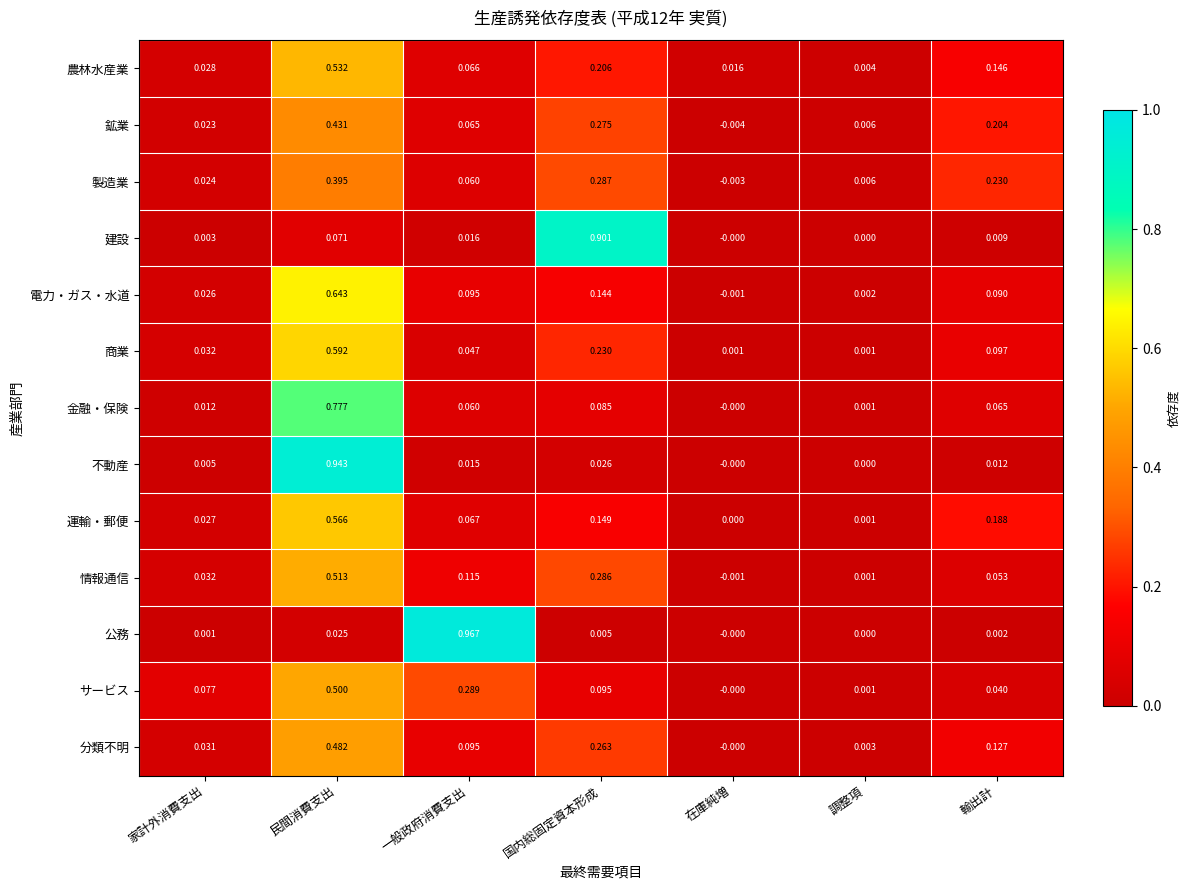

Which category has the lowest value across all series?

在庫純増